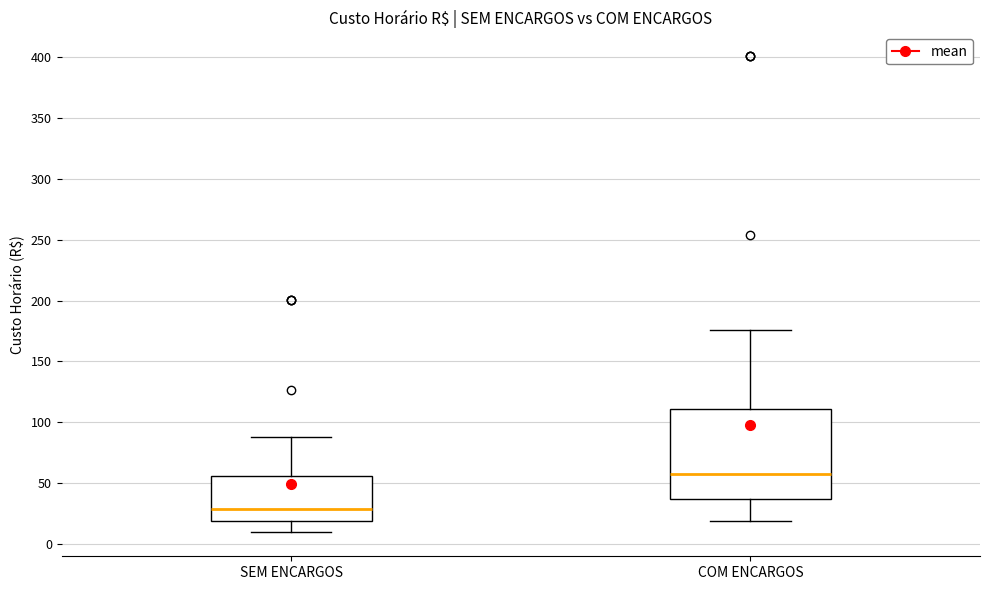

Where does the upper whisker of the box for COM ENCARGOS end on the y-axis? The values are not printed on the chart, so give them approximately, as read against the axis.

175